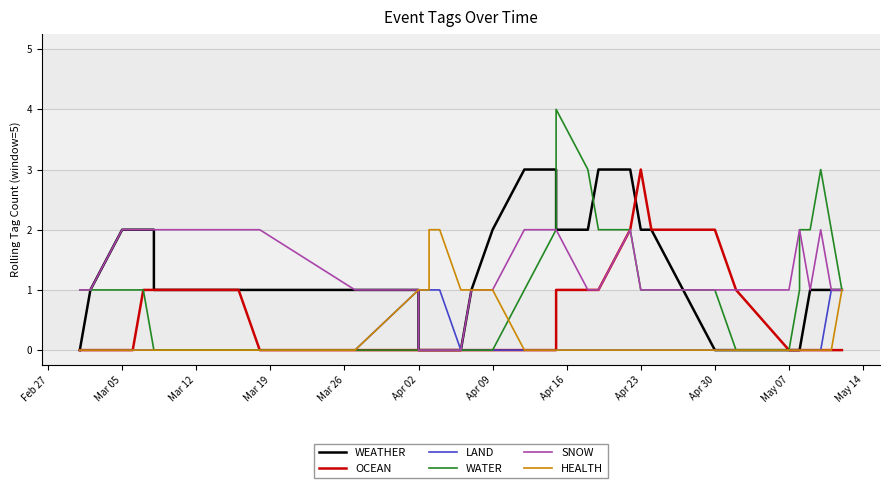

Which series has the largest total across all categories?

SNOW